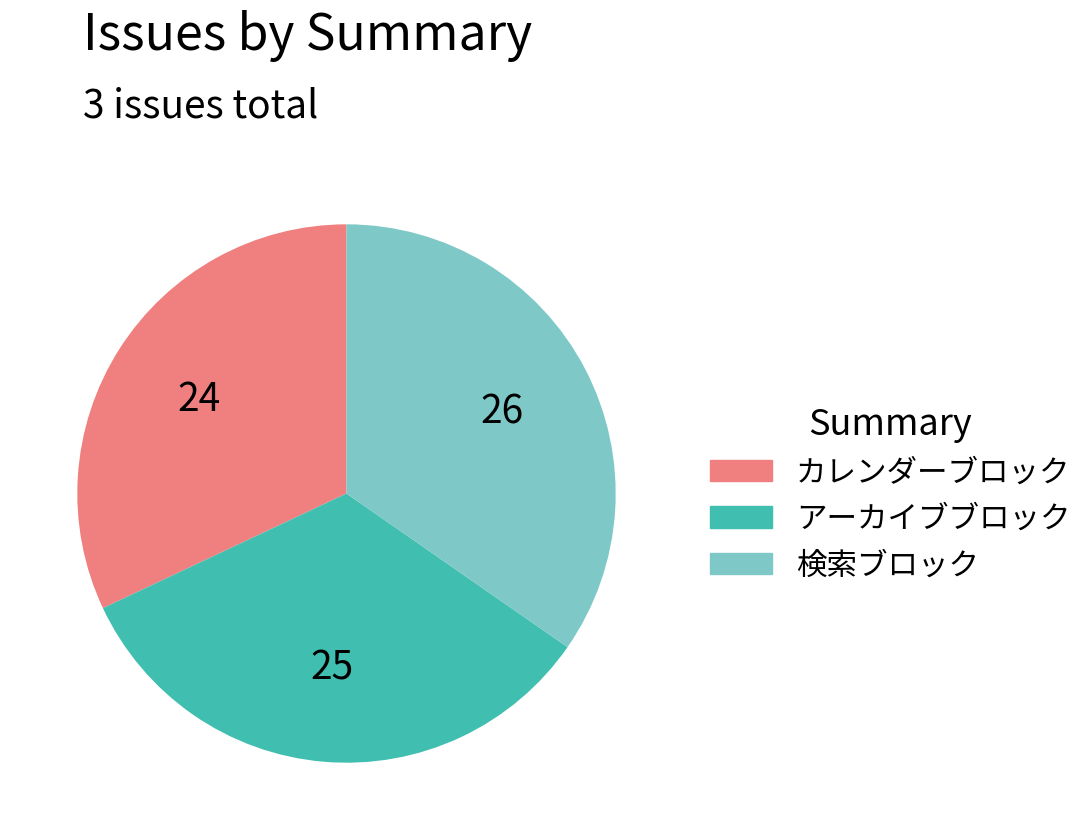

Is it true that アーカイブブロック is 26% of the pie?

False